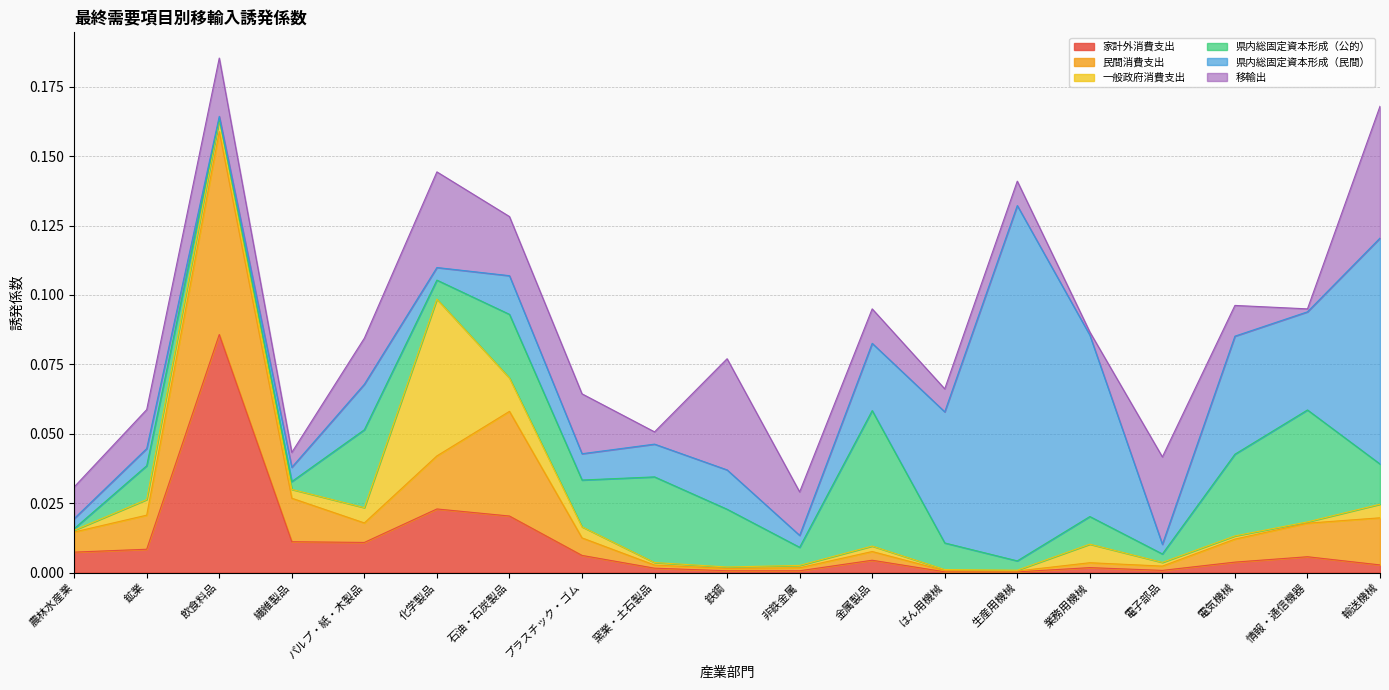

True or false: 一般政府消費支出 has more than 2 points higher than both neighbors.

True